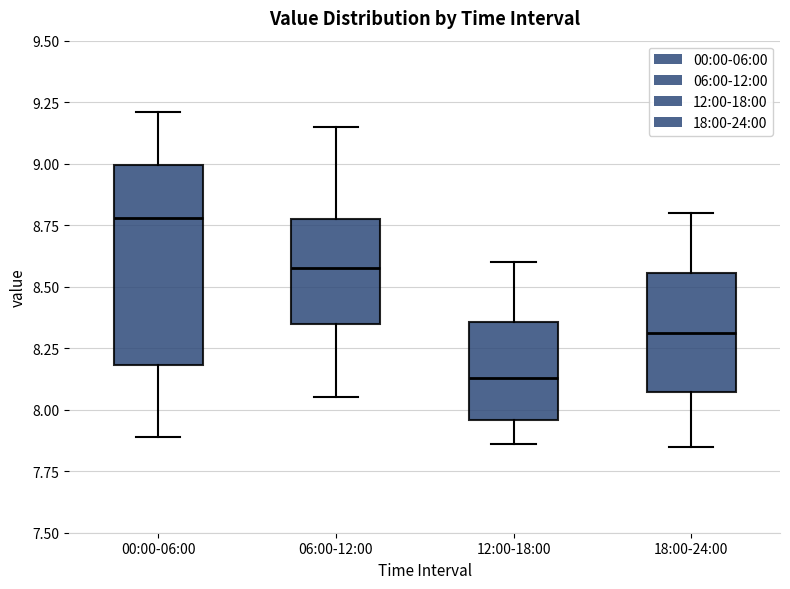

Where does the lower whisker of the box for 18:00-24:00 end on the y-axis? The values are not printed on the chart, so give them approximately, as read against the axis.

7.85